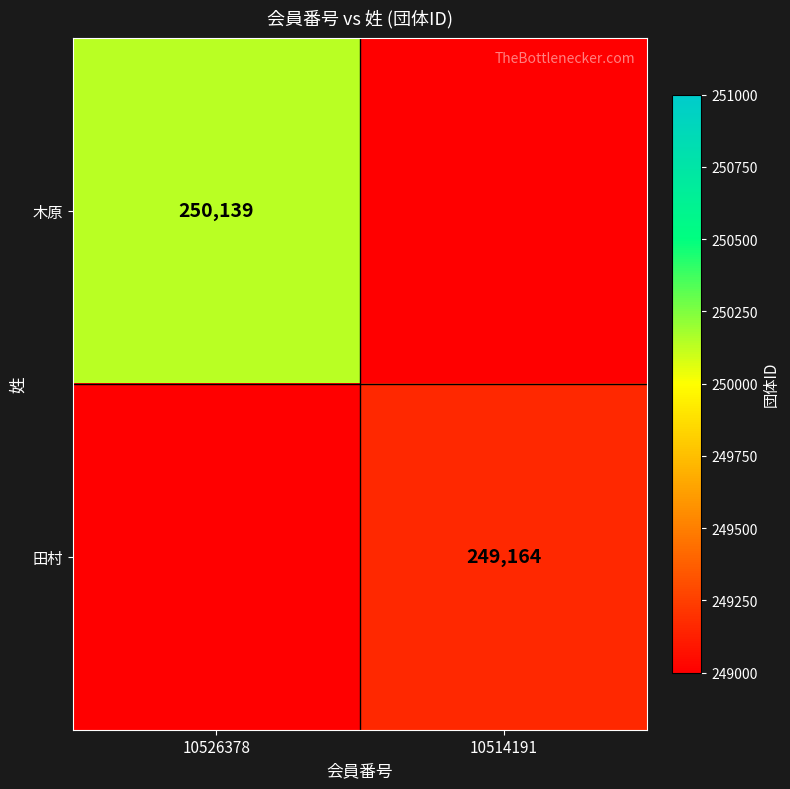

Is the value of 田村 at 10514191 greater than the value of 木原 at 10526378?

No